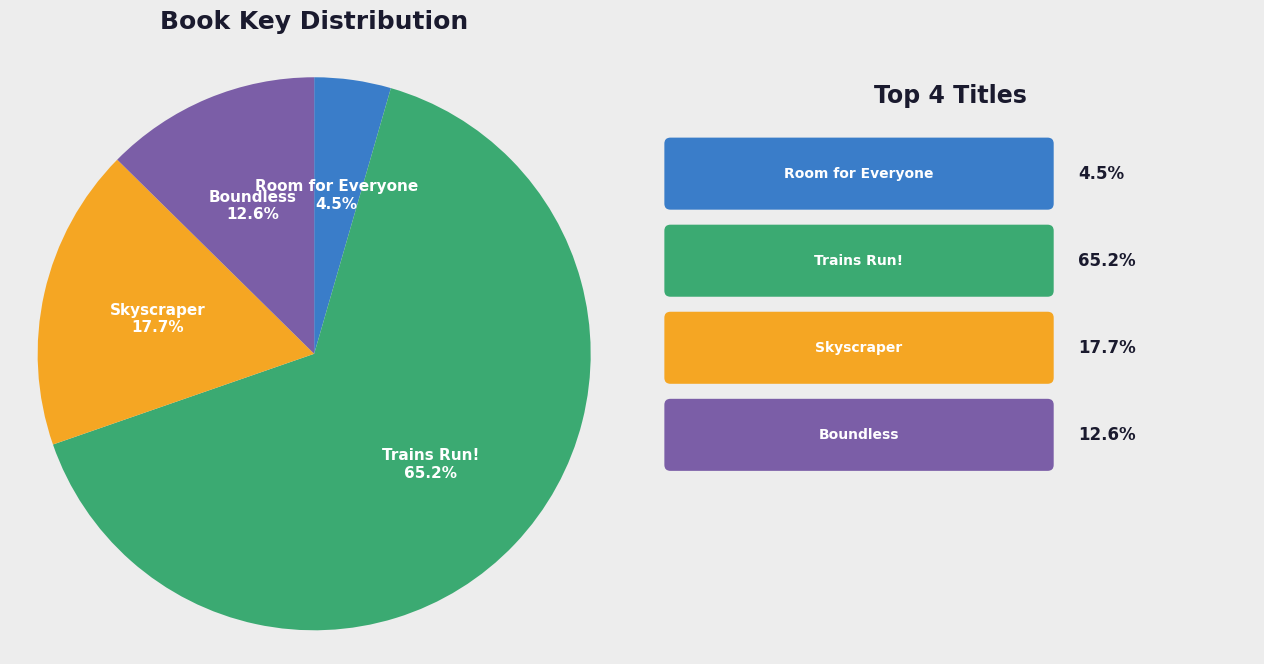

Between Skyscraper and Boundless, which is larger?

Skyscraper